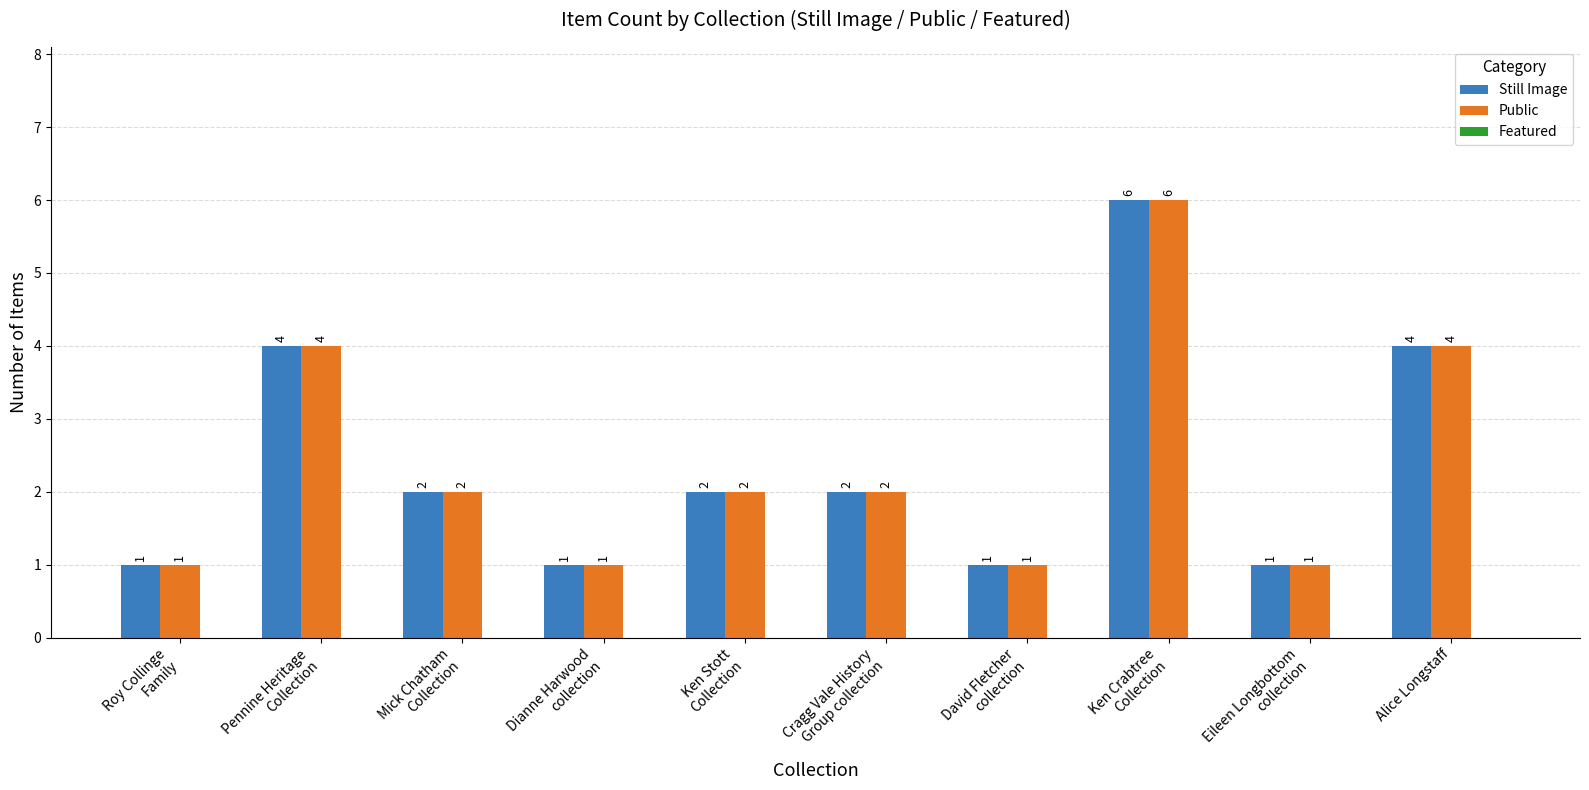

How many distinct data groups are displayed?

2